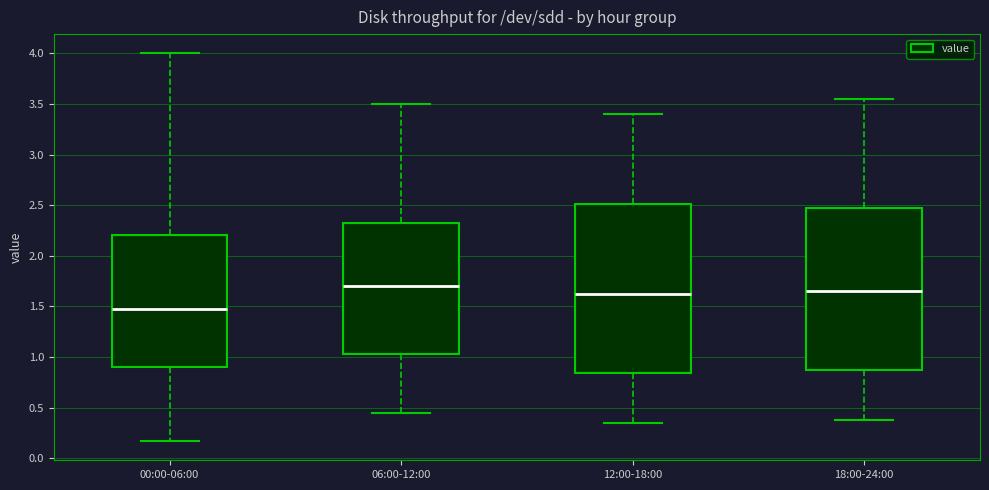

Reading left to right, transcribe this box plot: for each box, give where its median line is, the range the box spans, and where its two whiskers end, as read against the y-axis. The values are not printed on the chart, so give them approximately, as read against the axis.

00:00-06:00: median 1.50, box 0.90 to 2.20, whiskers 0.15 to 4.00
06:00-12:00: median 1.70, box 1.05 to 2.35, whiskers 0.45 to 3.50
12:00-18:00: median 1.65, box 0.85 to 2.50, whiskers 0.35 to 3.40
18:00-24:00: median 1.65, box 0.90 to 2.50, whiskers 0.40 to 3.55